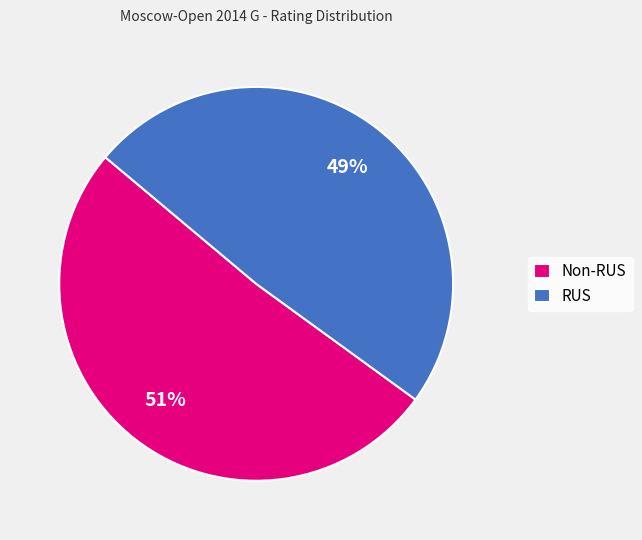

Approximately how many times larger is the value at Non-RUS compared to RUS?

1.0